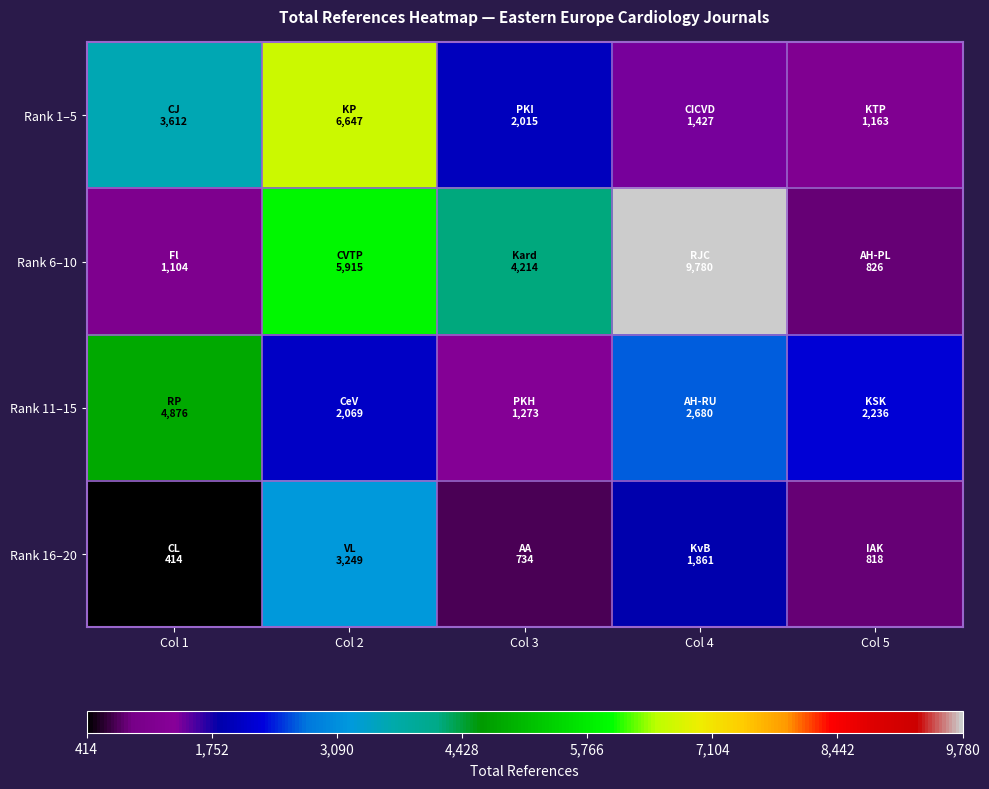

Which label corresponds to the largest value in the chart?

Col 4